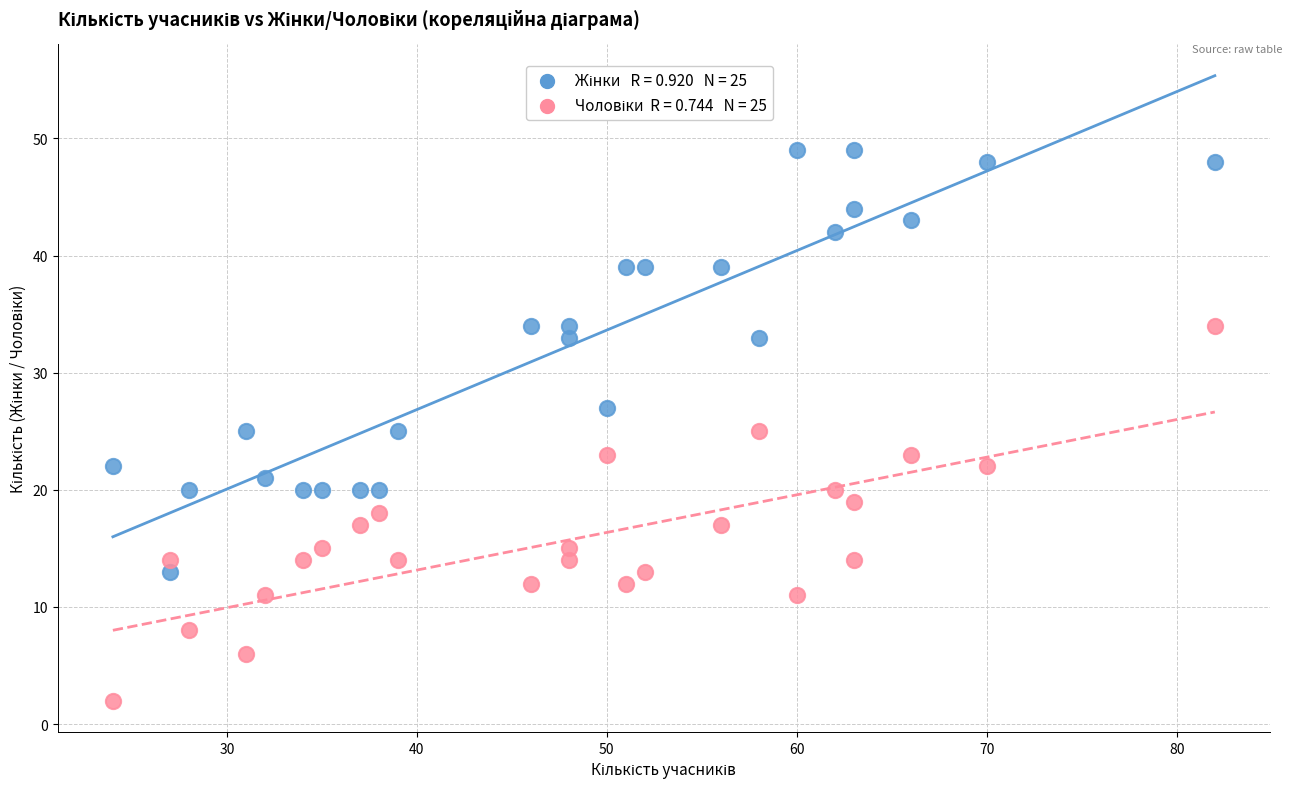

Across all data points, what is the range of X values (max minus min)?

58